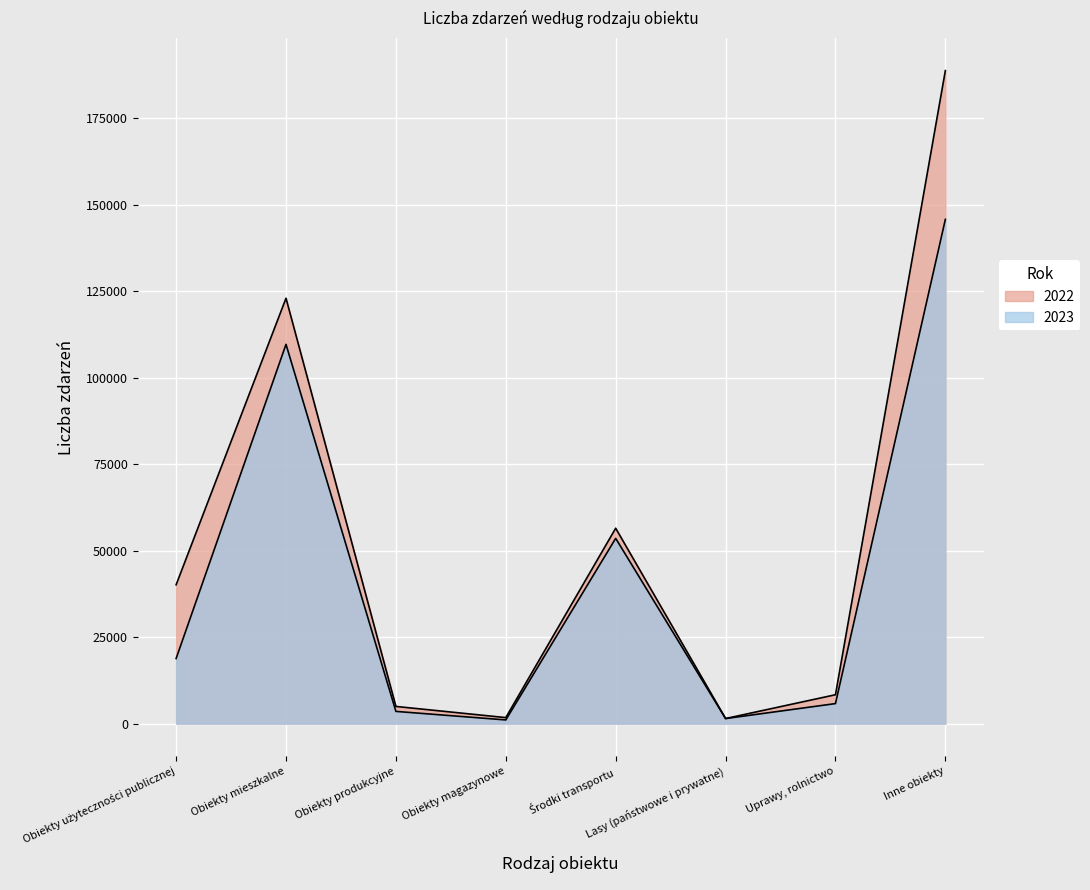

Rank the series by their maximum value, from highest to lowest.

2022, 2023